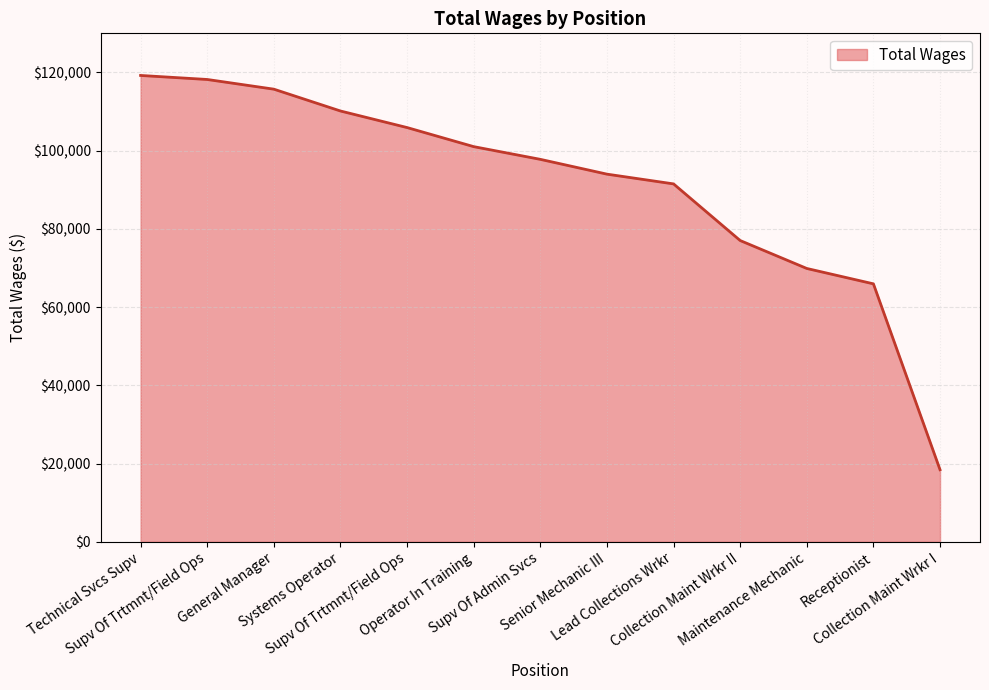

Does the chart have visible grid lines?

Yes